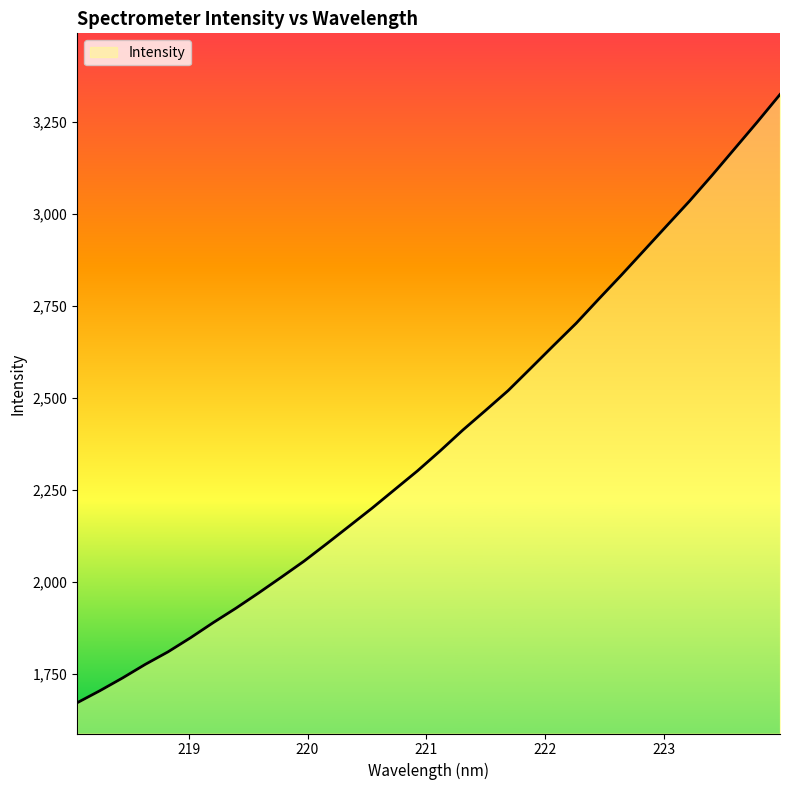

What is the difference between the maximum and minimum values?

1652.9